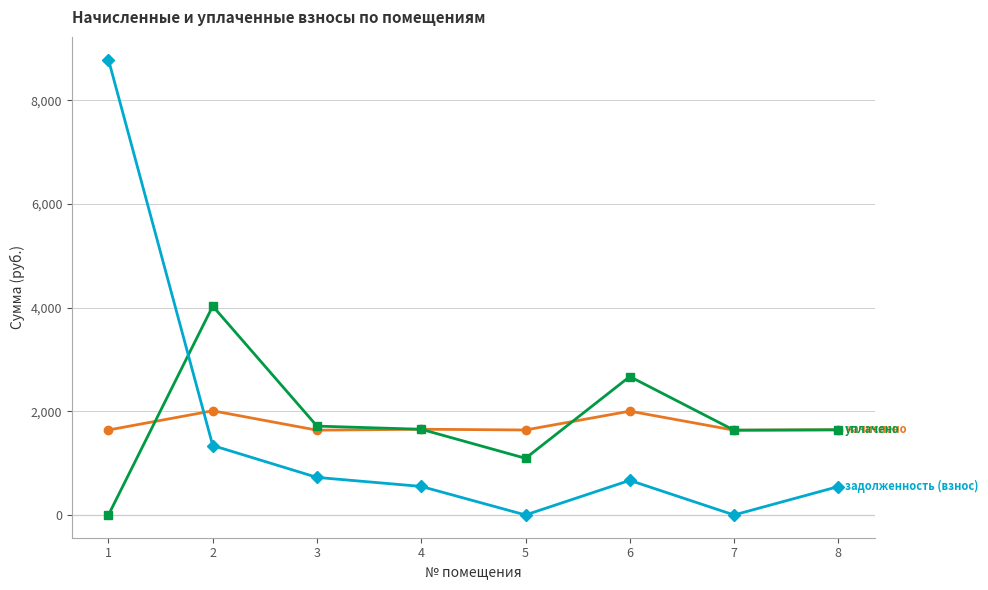

What is the total value across all series at 4?

3855.9